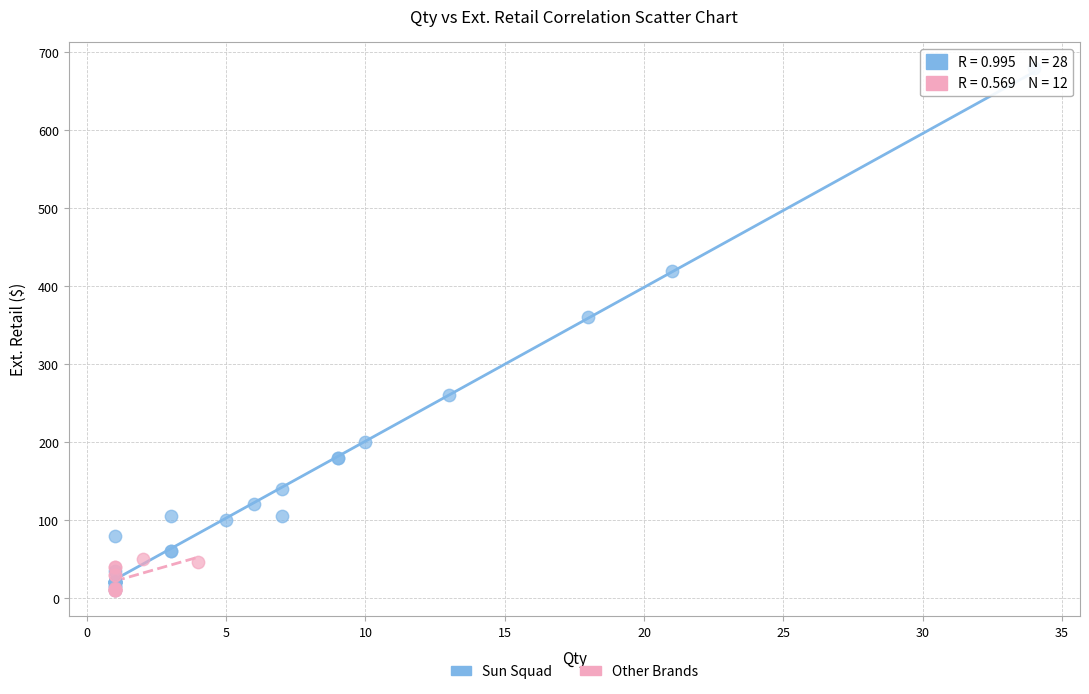

Which series contains the highest Y value?

Sun Squad